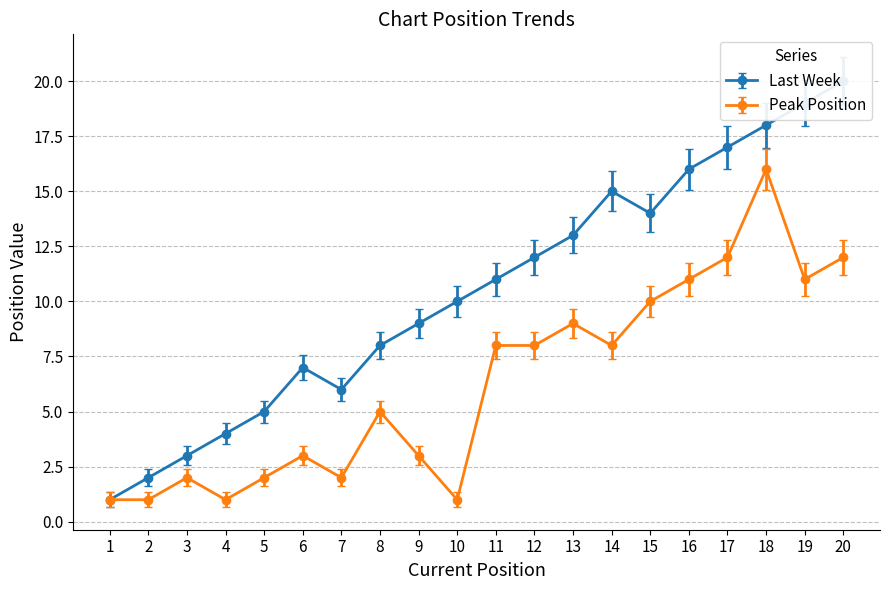

True or false: Peak Position and Last Week intersect in this chart.

False